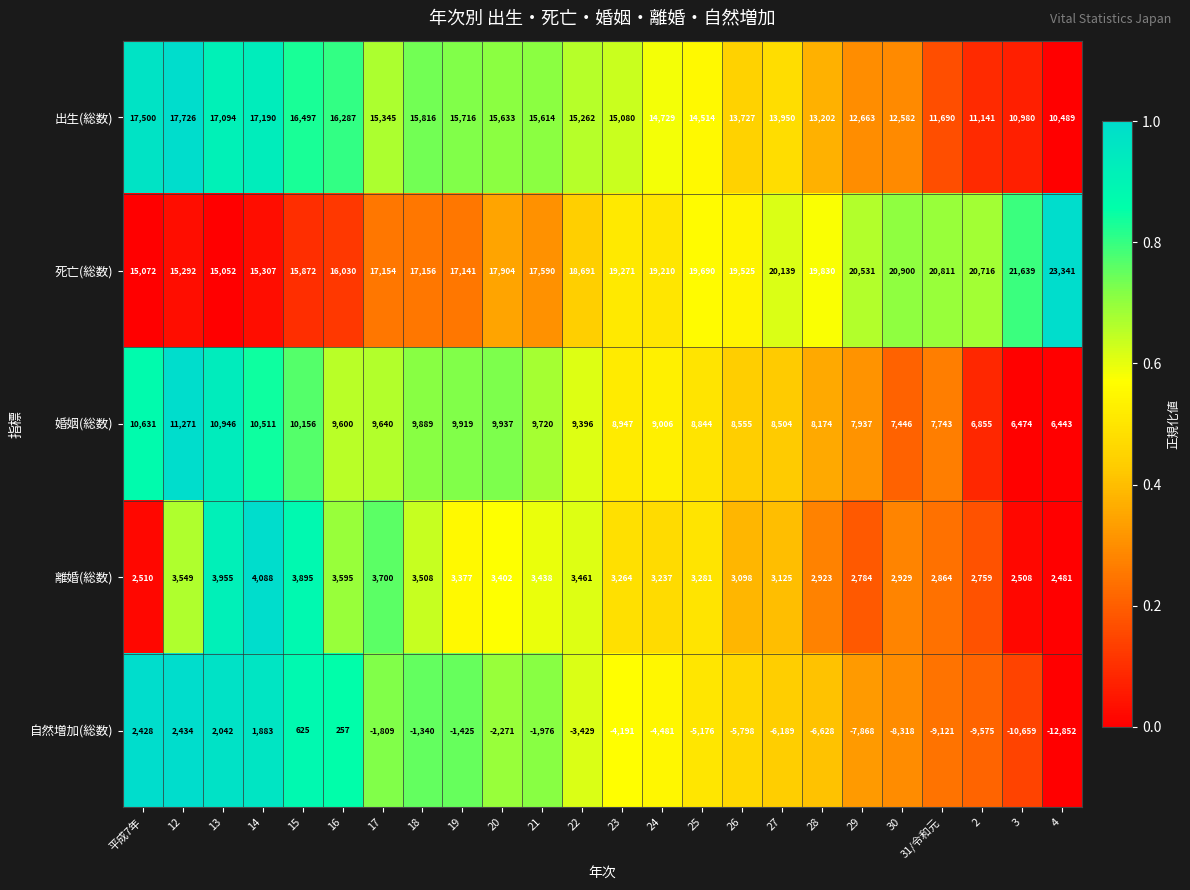

What is the sum of the 自然増加(総数) values at 14 and 29?

-5985